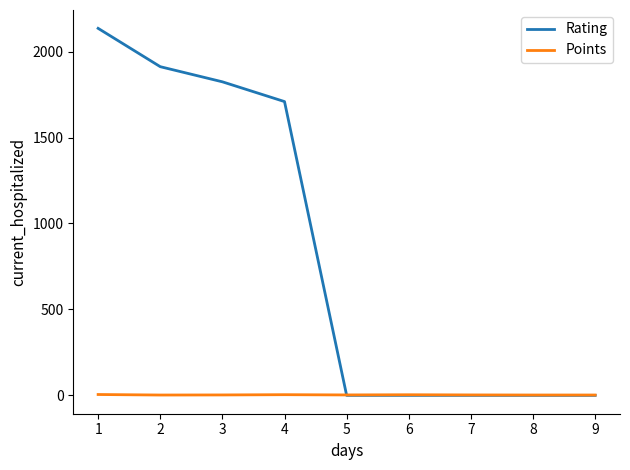

List the series in order of their overall mean, lowest first.

Points, Rating